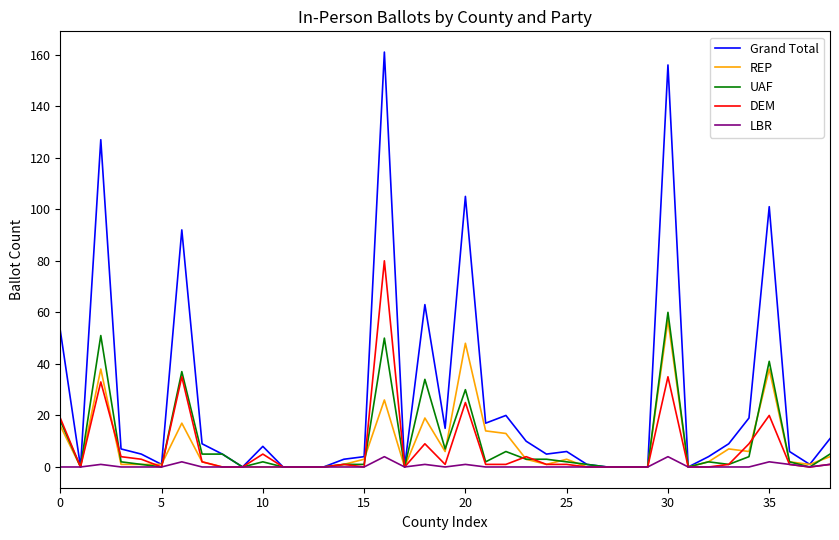

Which series has the widest spread of values?

Grand Total